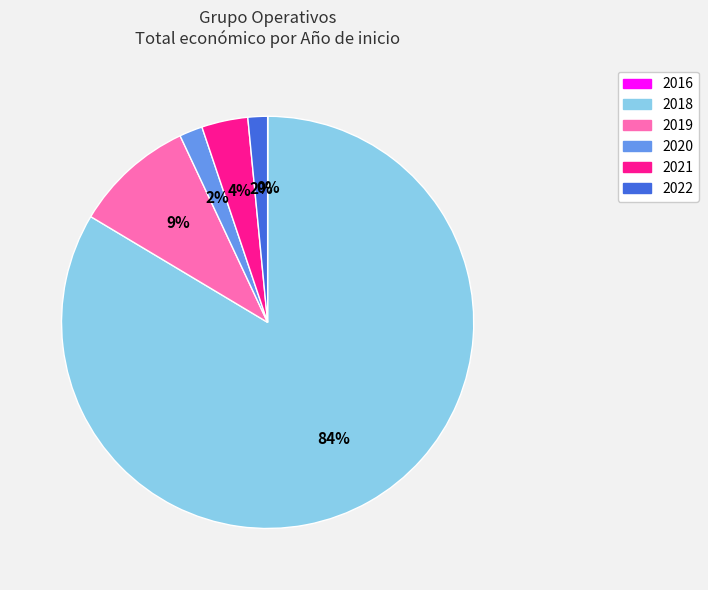

To the nearest percent, what is the average slice percentage?

17%